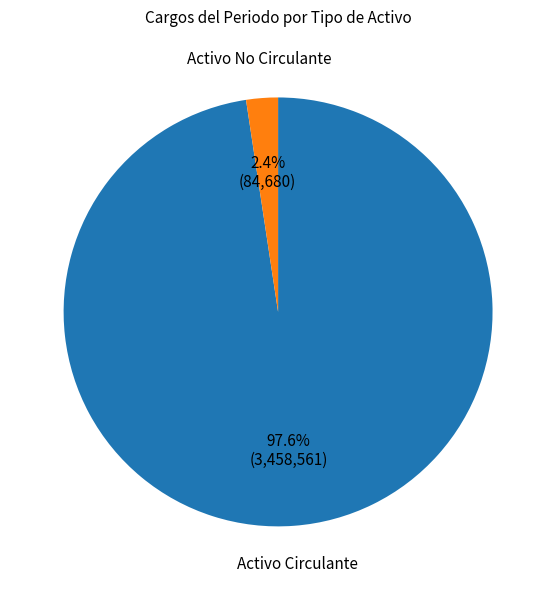

Does any single category account for the majority?

Yes